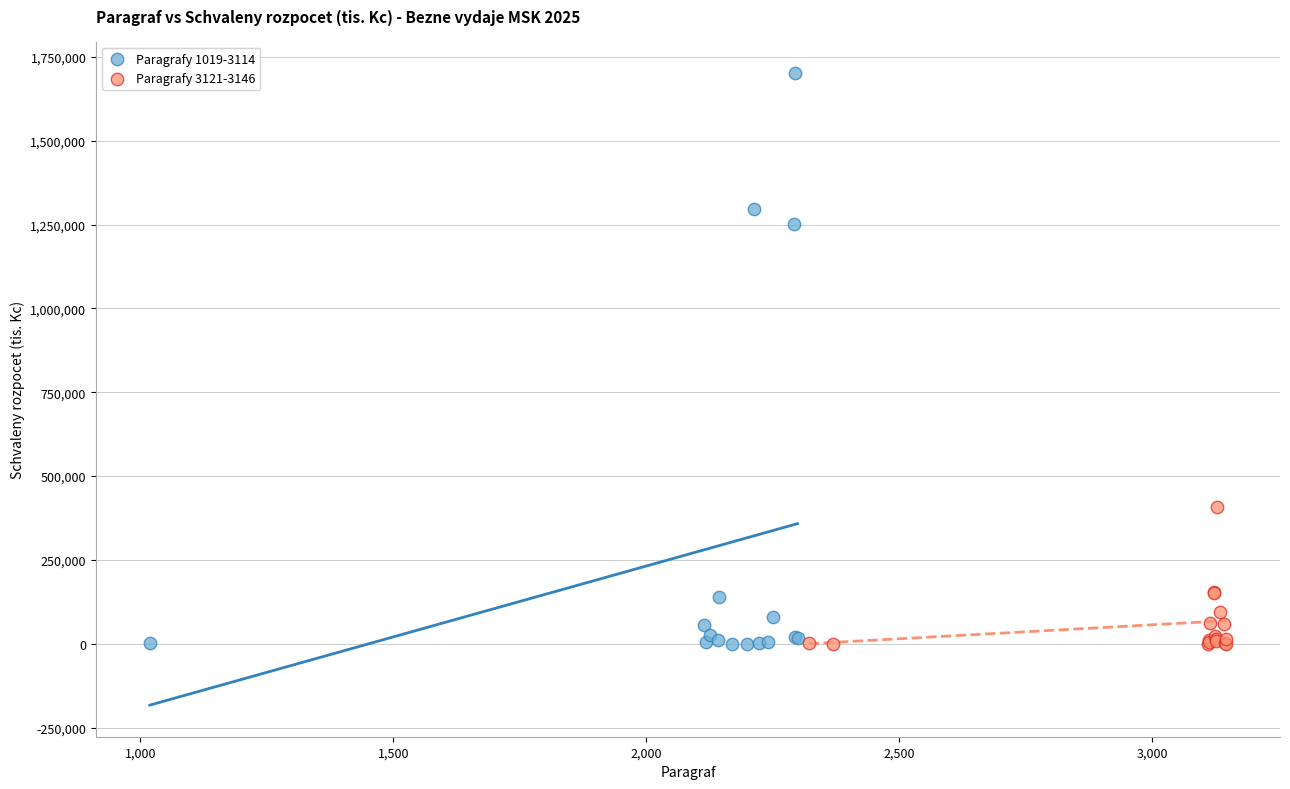

Which series contains the highest Y value?

Paragrafy 1019-3114